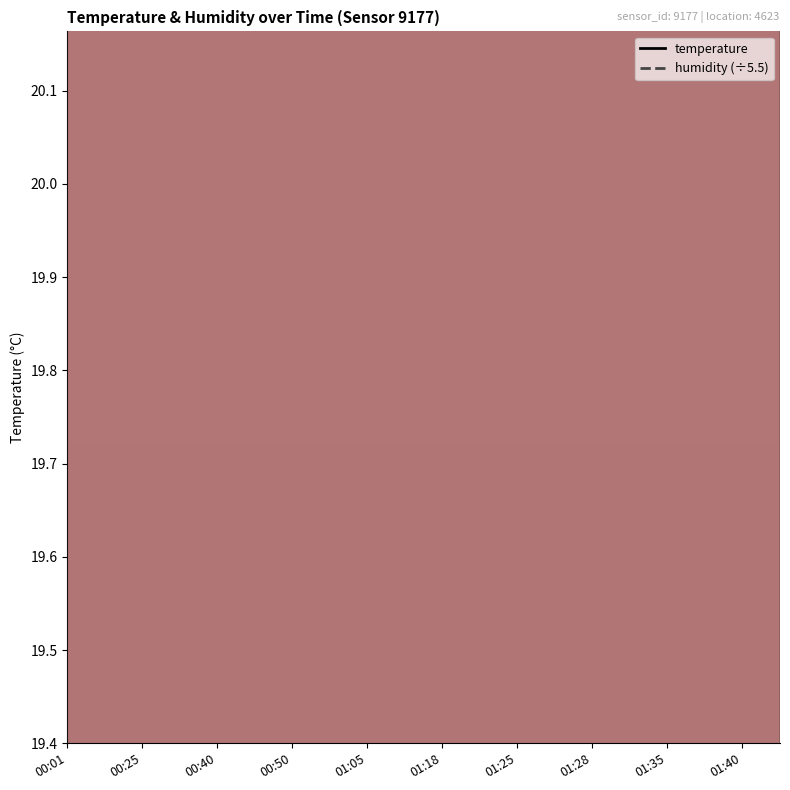

Does the chart have visible grid lines?

No